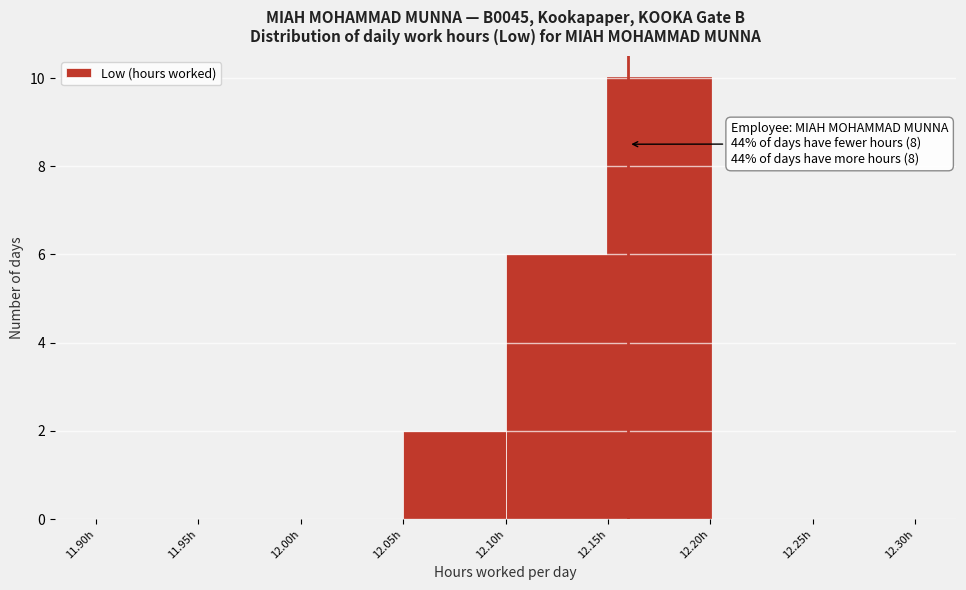

Which range on the x-axis has the tallest bar?

12.15 to 12.20